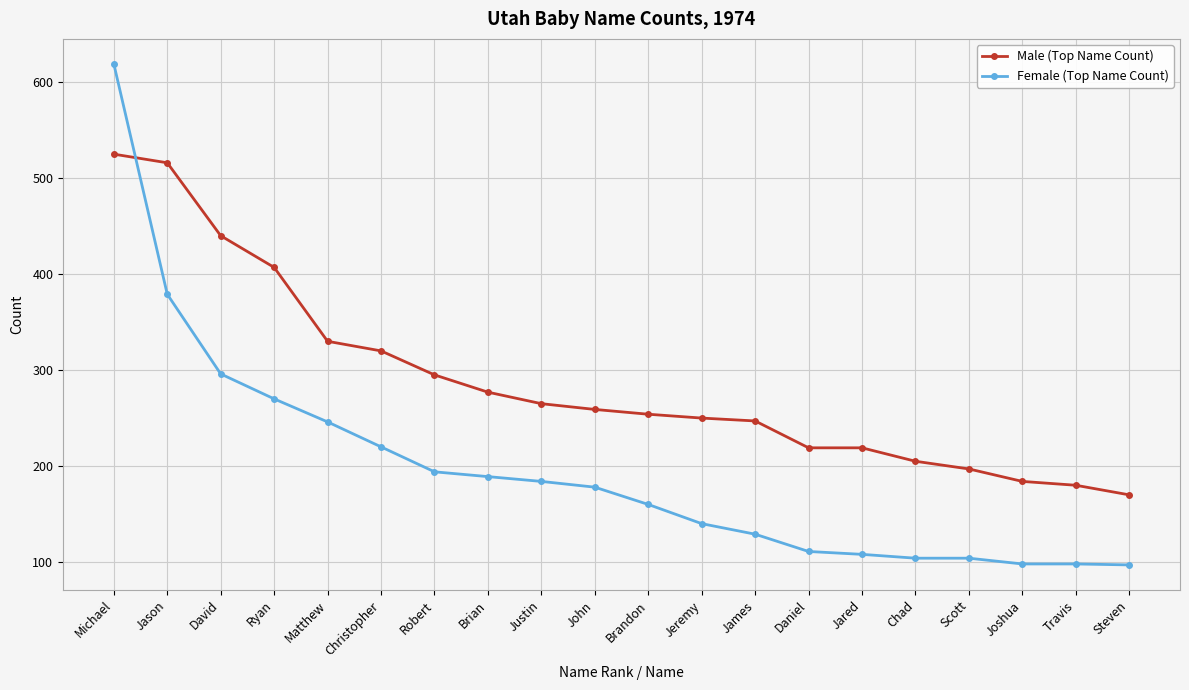

What is the difference between the Female (Top Name Count) values at Matthew and Ryan?

24